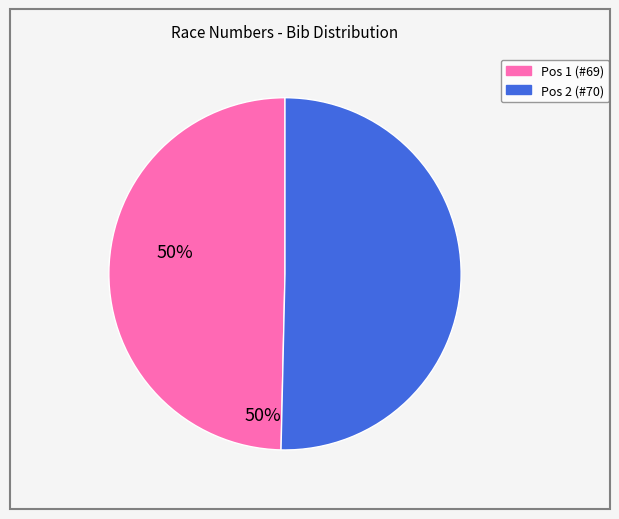

Is there any slice that represents more than half of the pie?

Yes